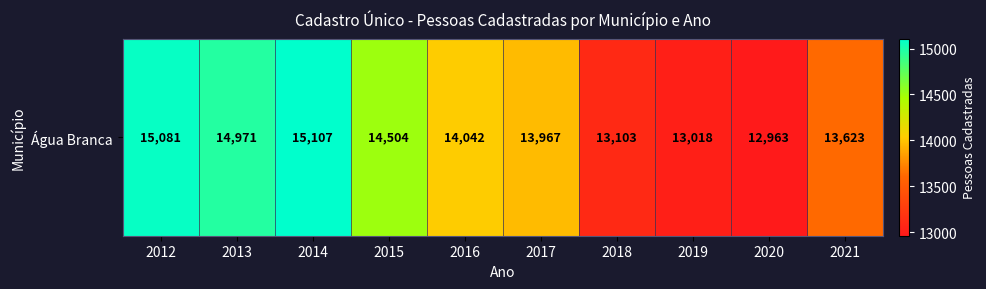

List the labels in order of value, smallest first.

2020, 2019, 2018, 2021, 2017, 2016, 2015, 2013, 2012, 2014